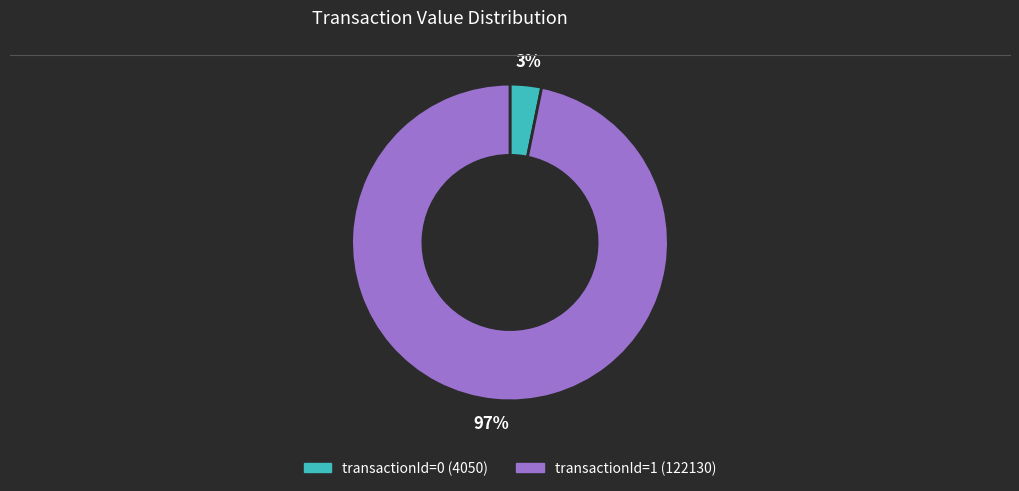

Count the number of slices in the pie.

2